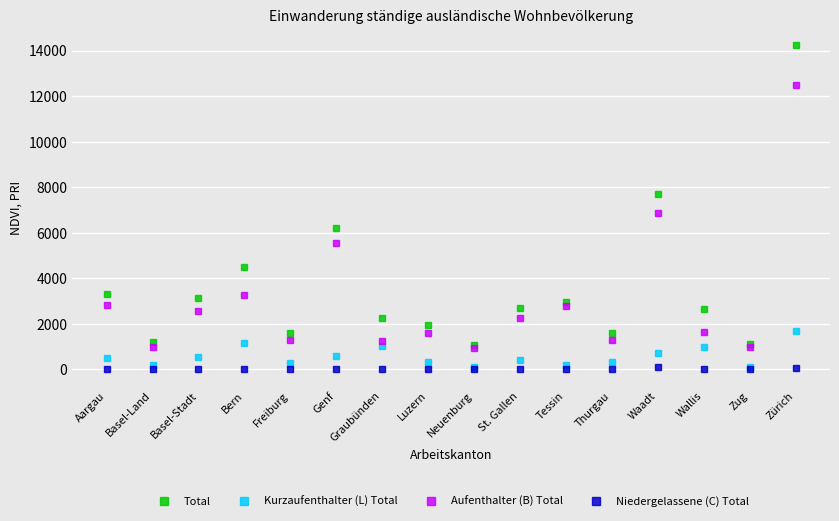

True or false: Aufenthalter (B) Total has a value of 2565 at Basel-Stadt.

True